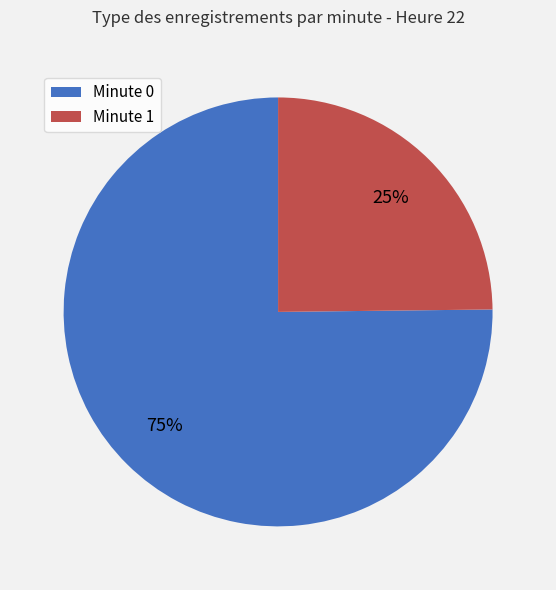

Combined, do Minute 0 and Minute 1 account for over 50%?

Yes